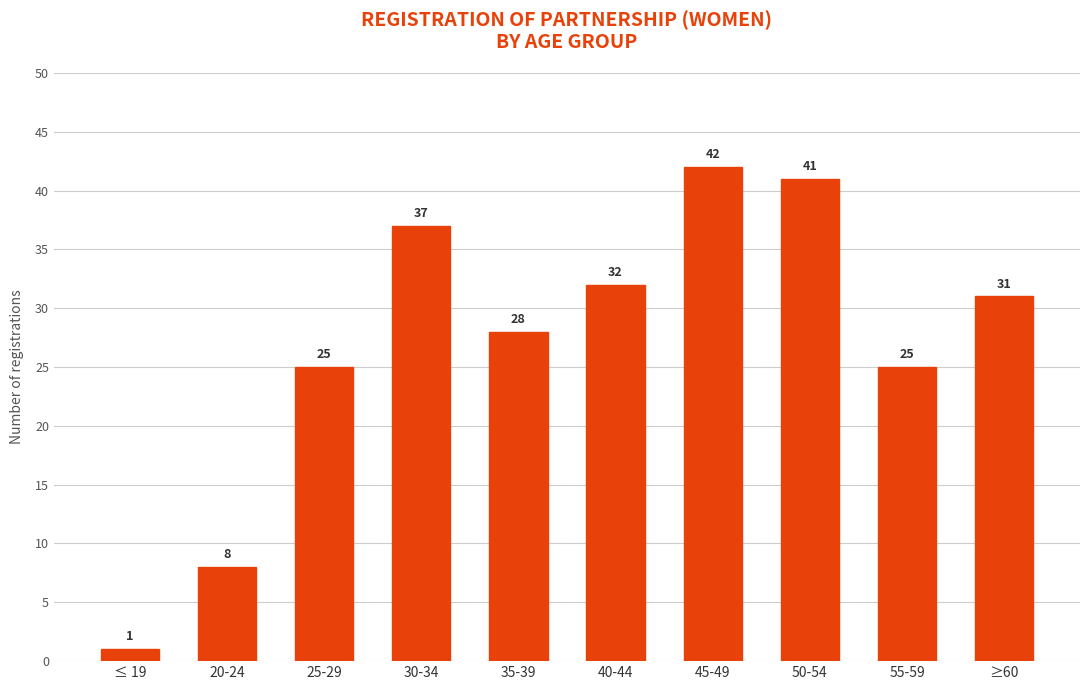

What is the smallest value displayed?

1